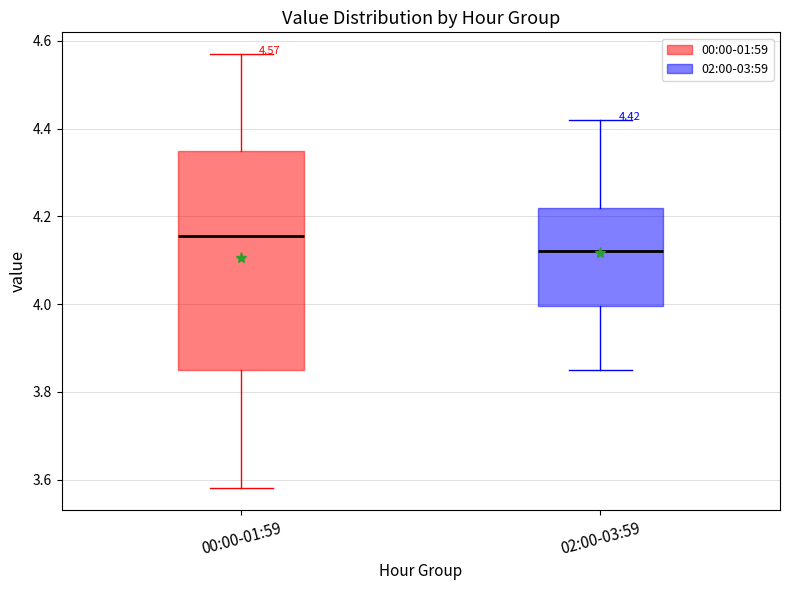

Which box's median line is the lowest?

02:00-03:59